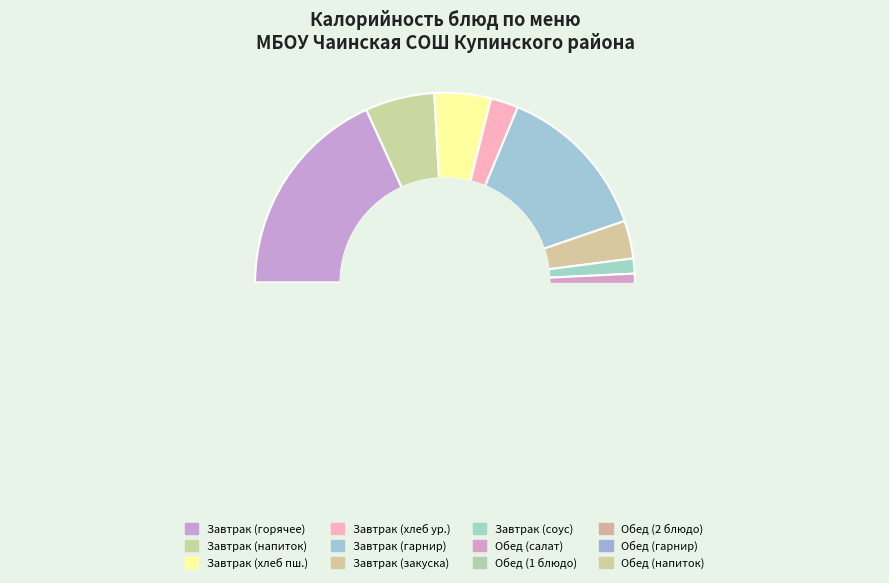

Does any single category account for the majority?

No